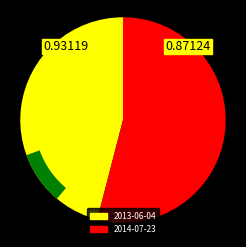

How many segments does this pie chart have?

2